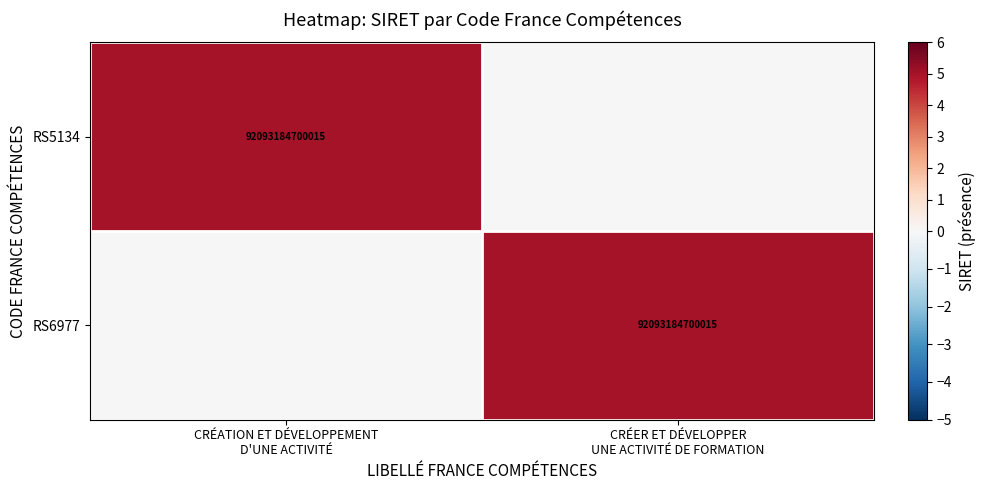

The value of RS5134 at CRÉATION ET DÉVELOPPEMENT D'UNE ACTIVITÉ is 2. True or false?

False